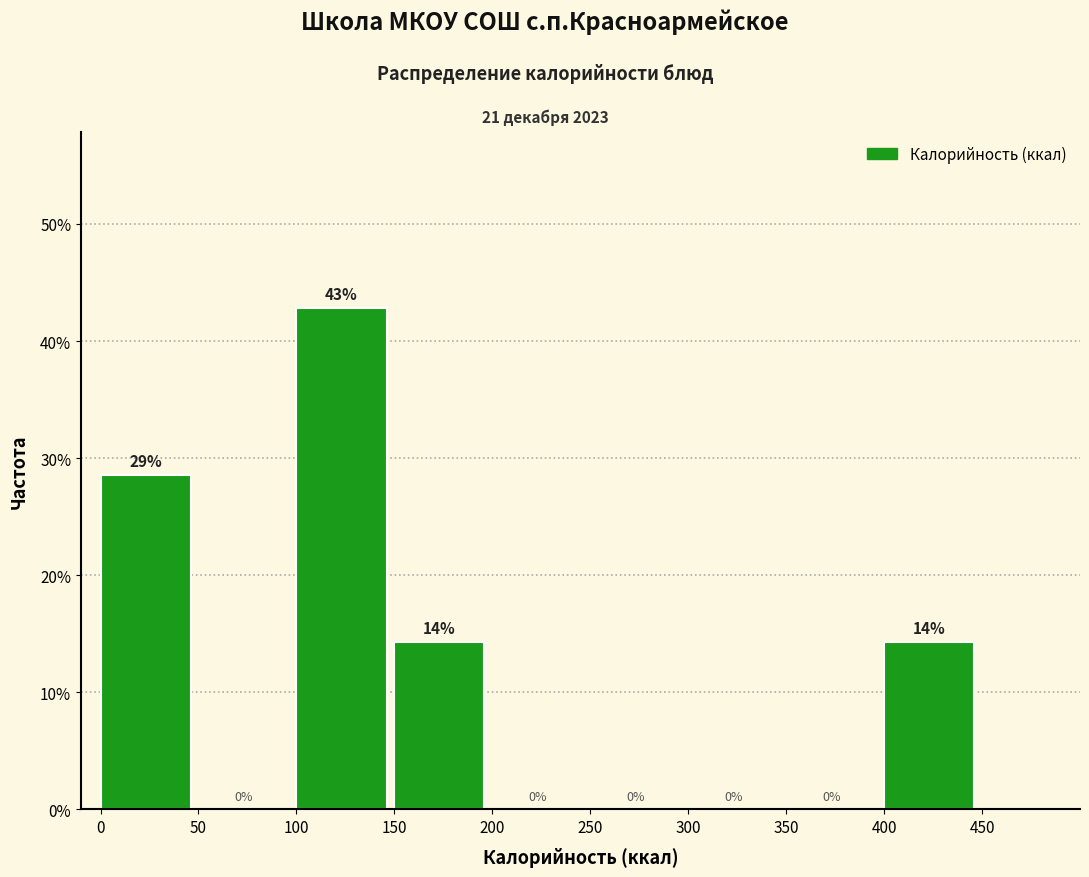

Over which range of the x-axis is the bar tallest?

100 to 150